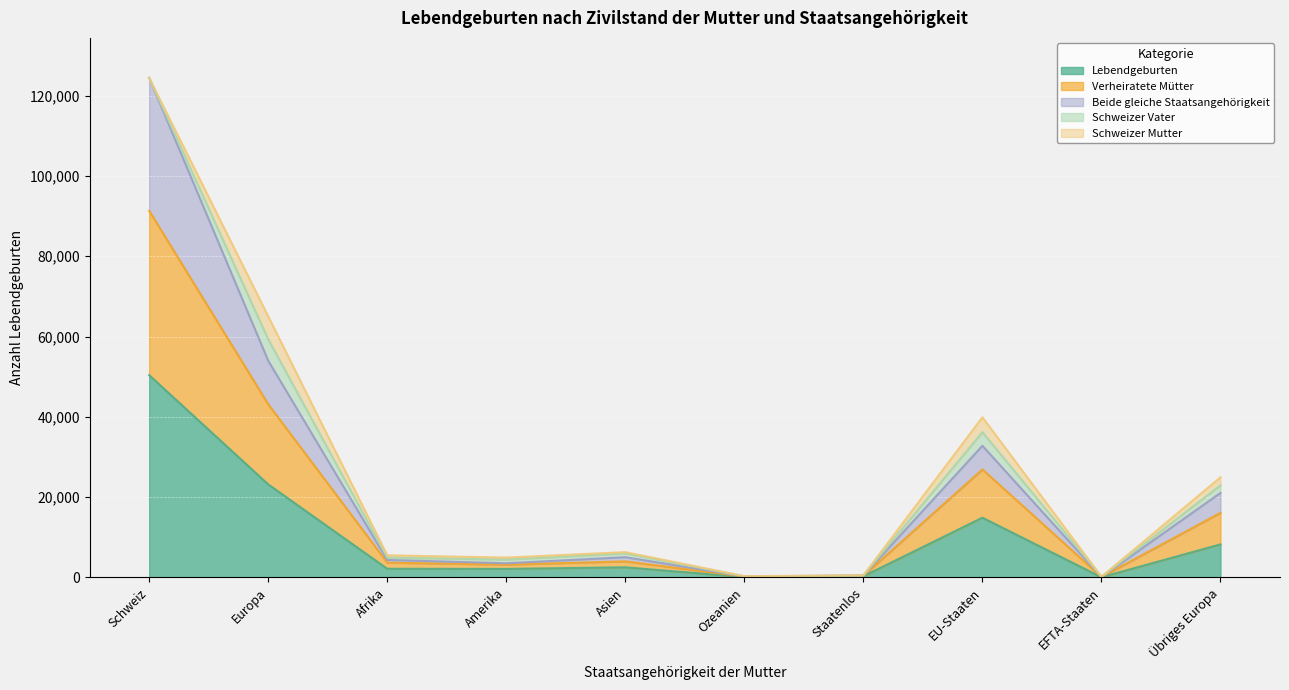

What position from the right is Afrika?

8